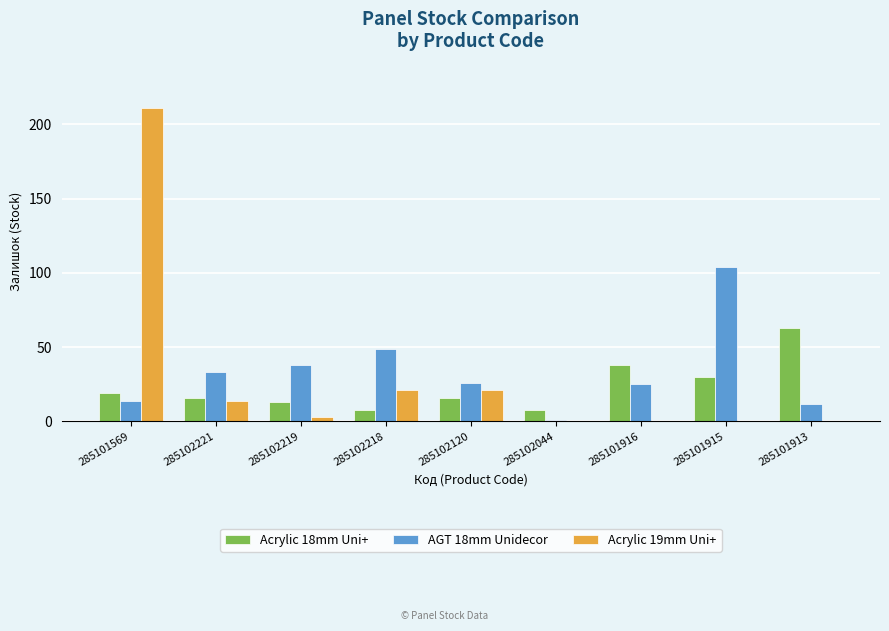

The value of Acrylic 19mm Uni+ at 285101915 is 0. True or false?

True